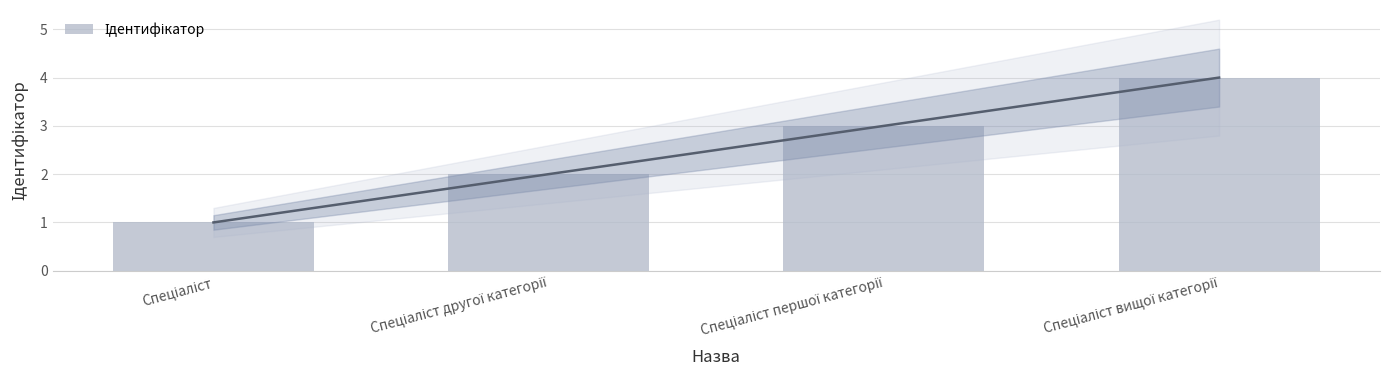

Are the bars grouped side by side (vs. stacked)?

No